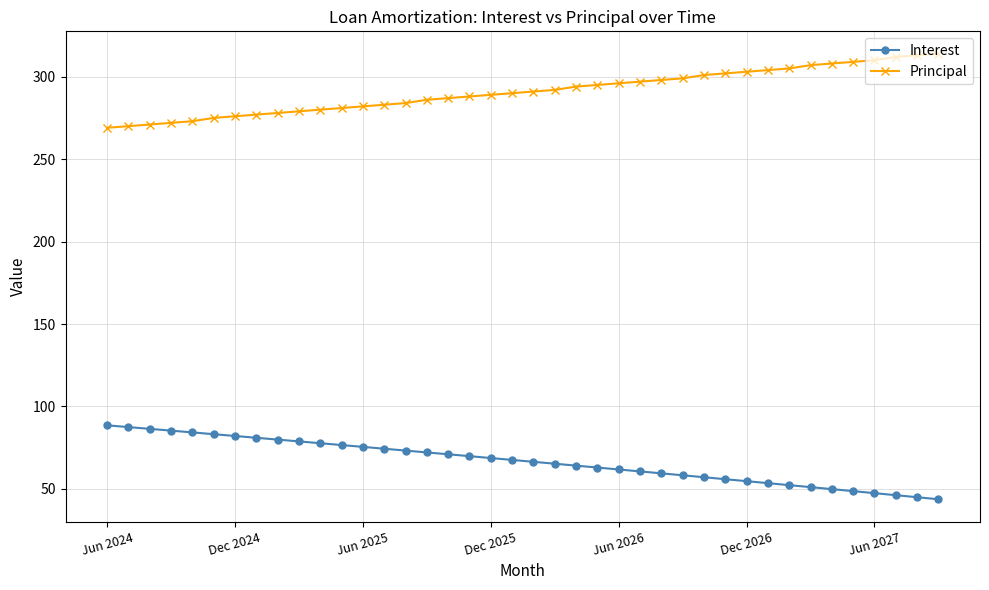

Which series has the largest total across all categories?

Principal